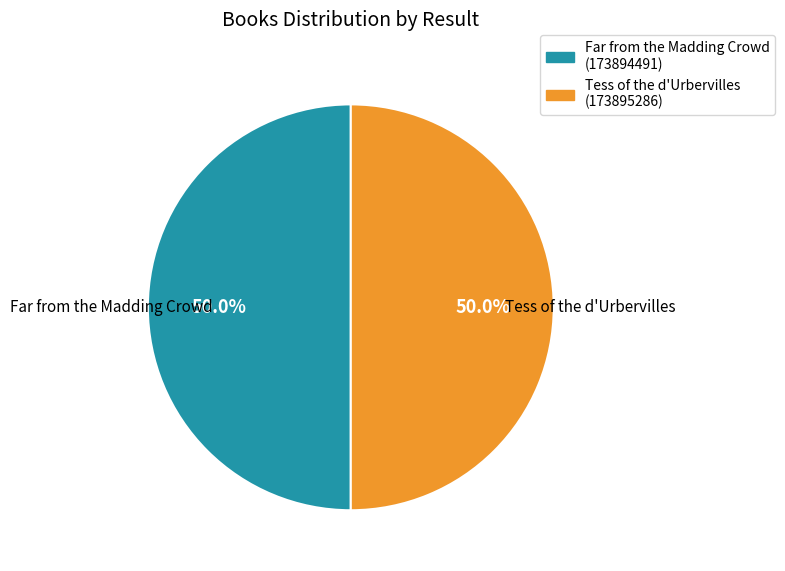

Approximately how many times larger is the value at Tess of the d'Urbervilles compared to Far from the Madding Crowd?

1.0